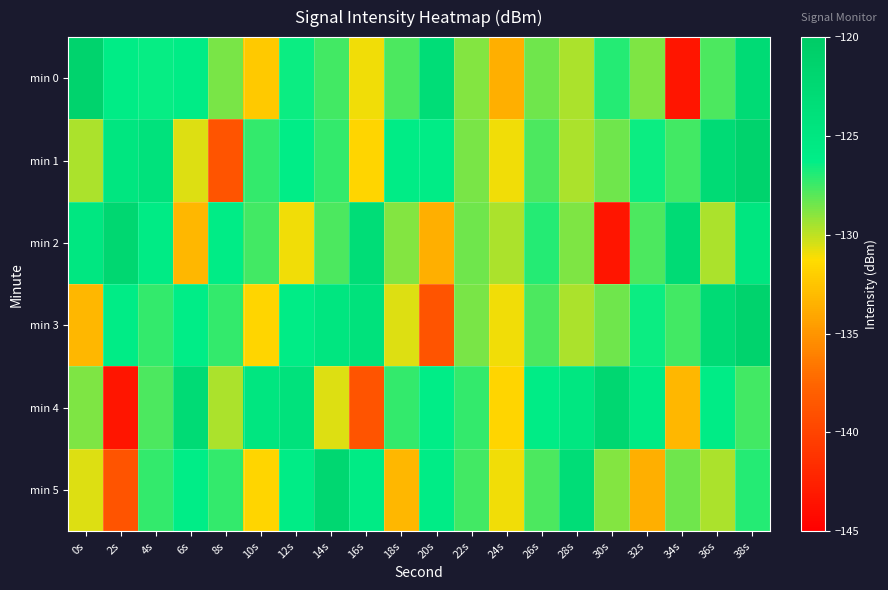

Reading right to left, list all the values displayed in this chart.

min 0: 38s=-122.9	36s=-127.7	34s=-143.4	32s=-128.8	30s=-127.0	28s=-129.6	26s=-128.4	24s=-133.7	22s=-128.8	20s=-123.3	18s=-127.7	16s=-131.0	14s=-127.5	12s=-126.5	10s=-132.3	8s=-128.7	6s=-126.0	4s=-126.4	2s=-126.0	0s=-121.4
min 1: 38s=-121.4	36s=-122.9	34s=-127.5	32s=-126.5	30s=-128.4	28s=-129.6	26s=-127.7	24s=-131.0	22s=-128.7	20s=-126.0	18s=-125.9	16s=-131.7	14s=-127.3	12s=-126.2	10s=-127.3	8s=-138.8	6s=-130.6	4s=-124.3	2s=-124.9	0s=-129.7
min 2: 38s=-124.9	36s=-129.7	34s=-122.9	32s=-127.7	30s=-143.4	28s=-128.8	26s=-127.0	24s=-129.6	22s=-128.4	20s=-133.7	18s=-128.8	16s=-123.3	14s=-127.7	12s=-131.0	10s=-127.5	8s=-126.0	6s=-133.2	4s=-125.8	2s=-122.1	0s=-125.1
min 3: 38s=-121.4	36s=-122.9	34s=-127.5	32s=-126.5	30s=-128.4	28s=-129.6	26s=-127.7	24s=-131.0	22s=-128.7	20s=-138.8	18s=-130.6	16s=-124.3	14s=-124.9	12s=-125.9	10s=-131.7	8s=-127.3	6s=-126.2	4s=-127.3	2s=-126.0	0s=-133.2
min 4: 38s=-127.5	36s=-126.0	34s=-133.2	32s=-125.8	30s=-122.1	28s=-125.1	26s=-125.9	24s=-131.7	22s=-127.3	20s=-126.2	18s=-127.3	16s=-138.8	14s=-130.6	12s=-124.3	10s=-124.9	8s=-129.7	6s=-122.9	4s=-127.7	2s=-143.4	0s=-128.8
min 5: 38s=-127.0	36s=-129.6	34s=-128.4	32s=-133.7	30s=-128.8	28s=-123.3	26s=-127.7	24s=-131.0	22s=-127.5	20s=-126.0	18s=-133.2	16s=-125.8	14s=-122.1	12s=-125.9	10s=-131.7	8s=-127.3	6s=-126.2	4s=-127.3	2s=-138.8	0s=-130.6